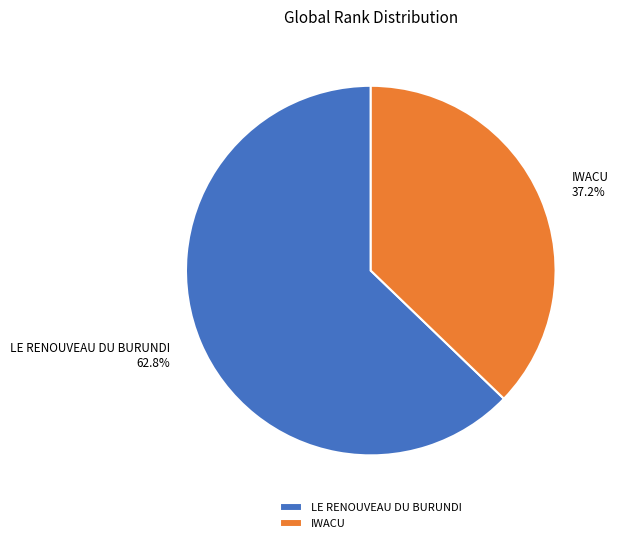

How many slices are in this pie chart?

2